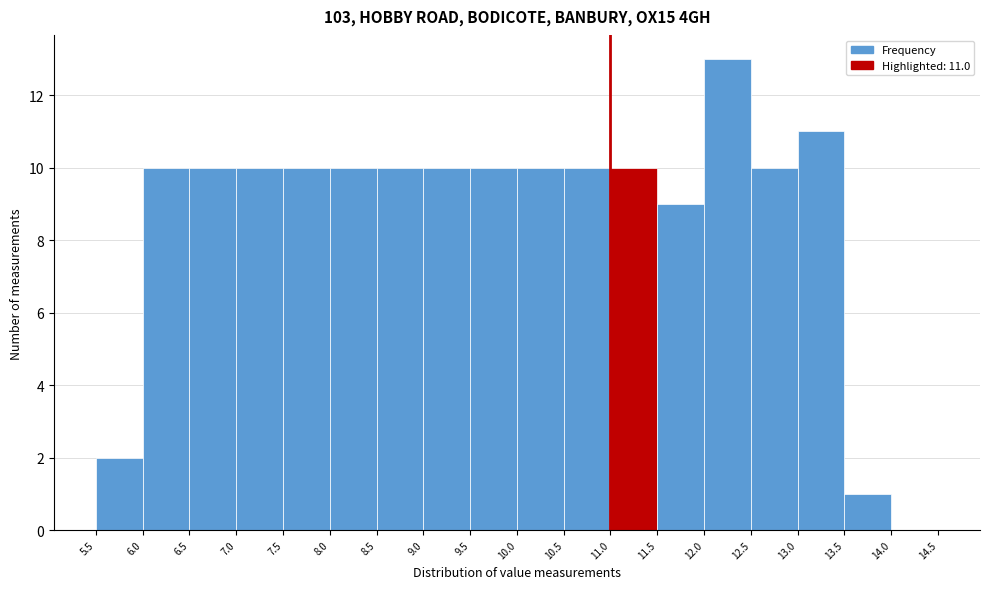

Which range on the x-axis has the tallest bar?

12.0 to 12.5